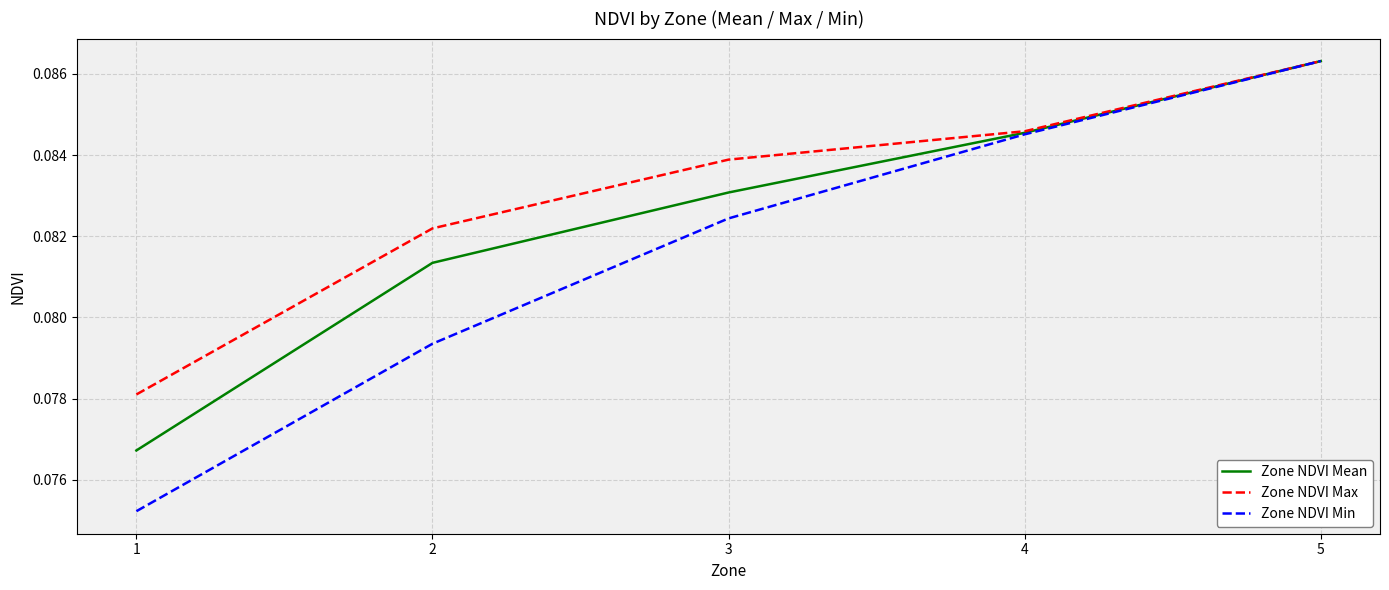

What is the sum of the Zone NDVI Max values at 1 and 2?

0.2